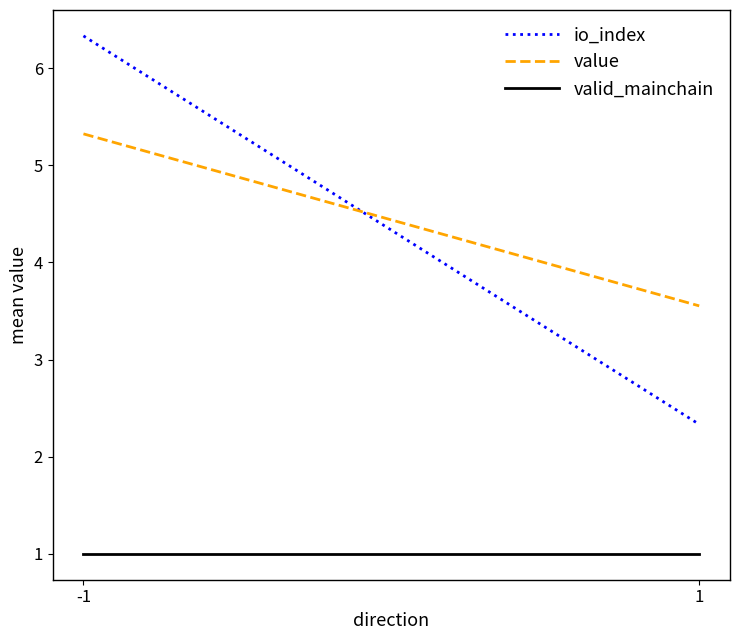

Is it true that io_index equals 1.2 at 1?

False